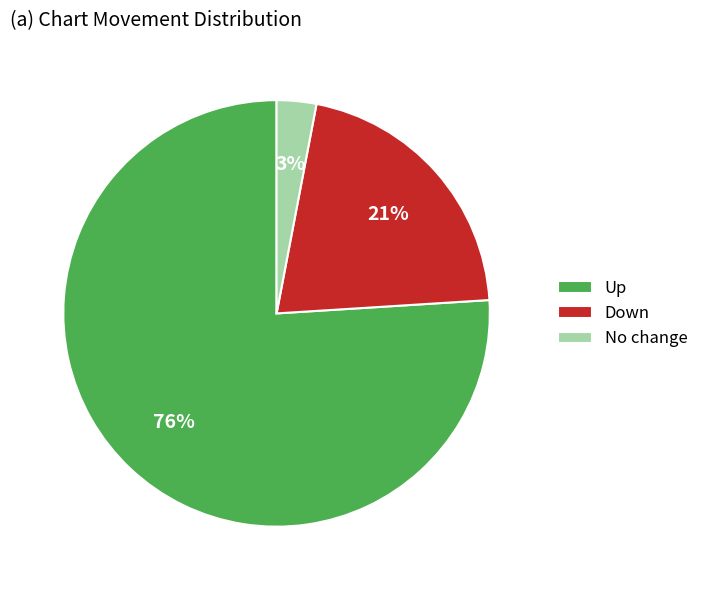

Which slice is the smallest?

No change